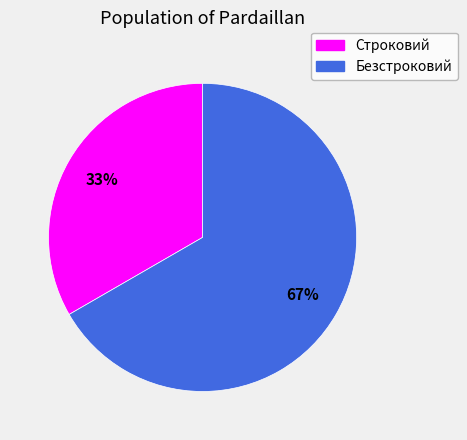

To the nearest percent, what percentage of the pie is Строковий?

33%